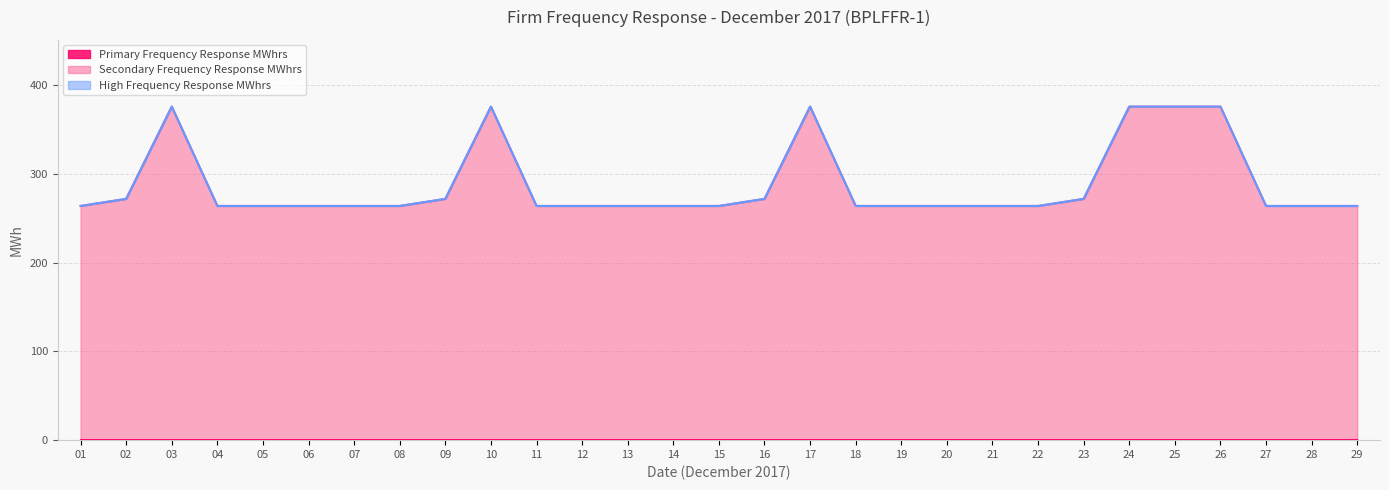

Reading left to right, transcribe all the data shown in this chart.

Primary Frequency Response MWhrs: 0	0	0	0	0	0	0	0	0	0	0	0	0	0	0	0	0	0	0	0	0	0	0	0	0	0	0	0	0
Secondary Frequency Response MWhrs: 264	272	376	264	264	264	264	264	272	376	264	264	264	264	264	272	376	264	264	264	264	264	272	376	376	376	264	264	264
High Frequency Response MWhrs: 0	0	0	0	0	0	0	0	0	0	0	0	0	0	0	0	0	0	0	0	0	0	0	0	0	0	0	0	0